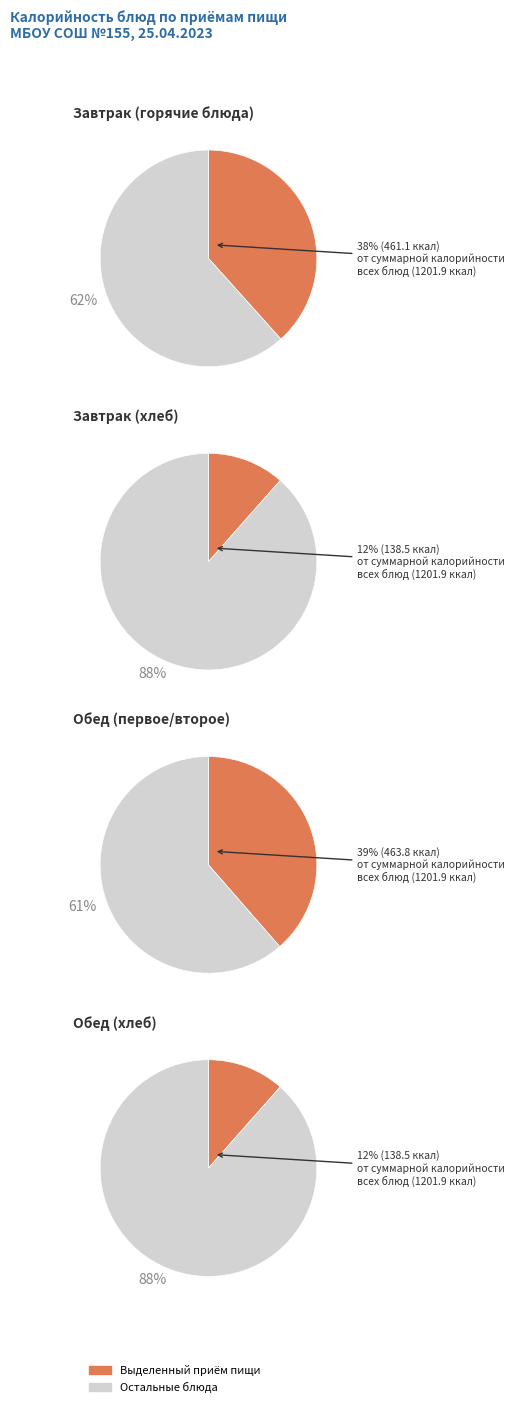

True or false: Хлеб пшеничный (завтрак) accounts for 1% of the total.

False